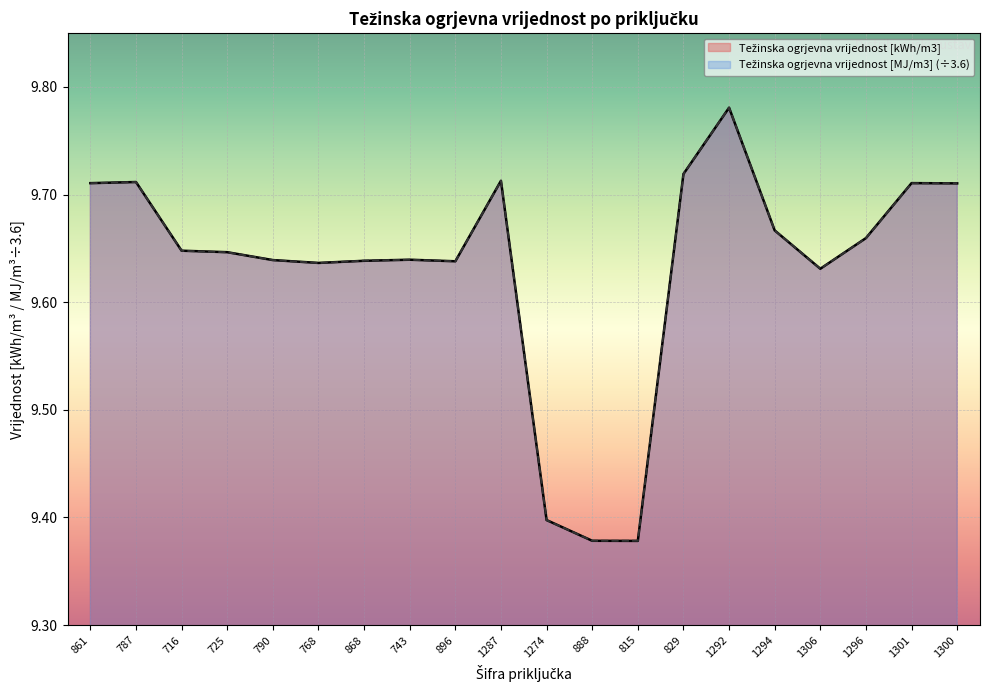

Rank the series by their maximum value, from highest to lowest.

Težinska ogrjevna vrijednost [MJ/m3], Težinska ogrjevna vrijednost [kWh/m3]